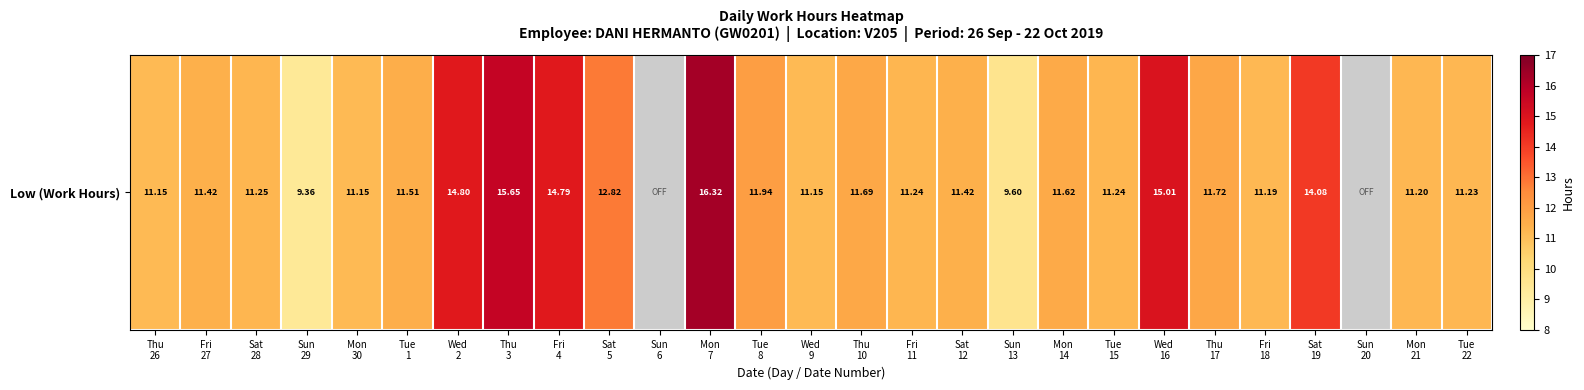

What is the ratio of the value at Thu
26 to the value at Mon
14?

1.0